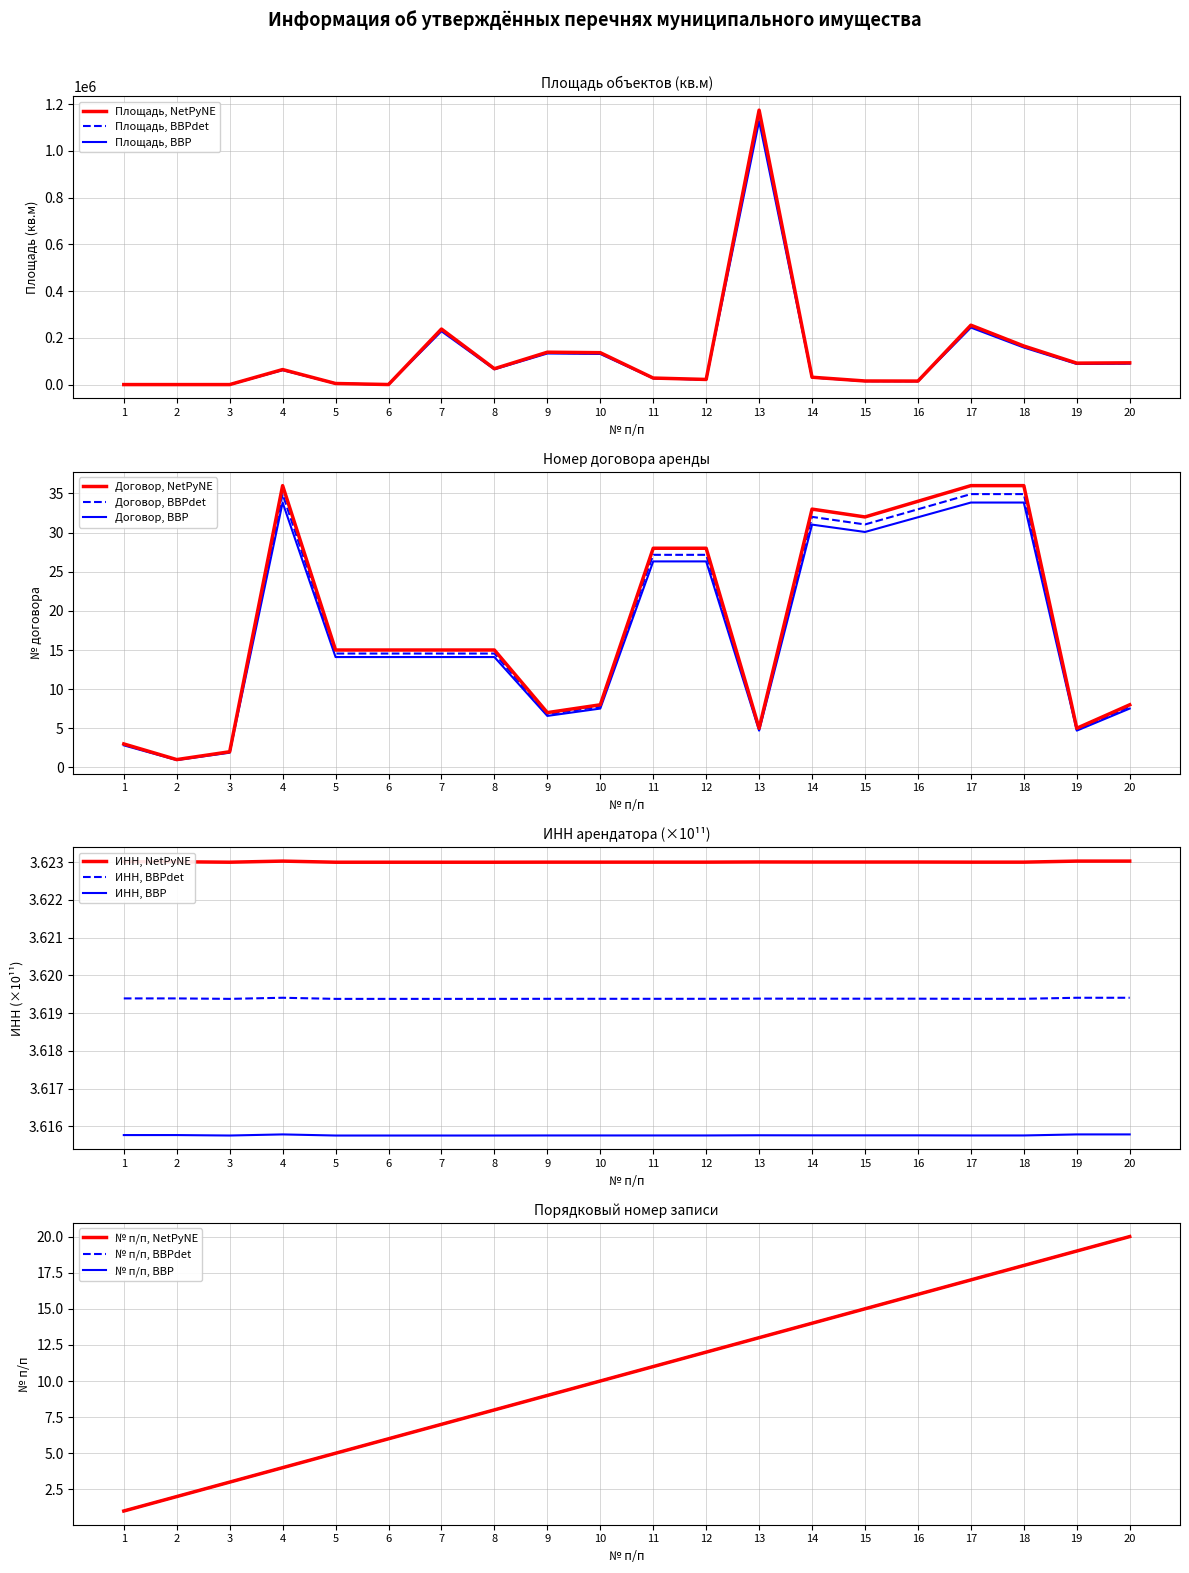

Reading left to right, extract all data points from this chart.

area_sqm: 1=90.1	2=55.1	3=75.1	4=61811.5	5=4495.7	6=300.5	7=228245.8	8=65327.0	9=133095.4	10=131079.4	11=26880.0	12=21149.8	13=1127315.5	14=30258.2	15=14828.2	16=14461.4	17=244014.7	18=158564.2	19=88169.3	20=89409.6
contract_number: 1=3.0	2=1.0	3=2.0	4=36.0	5=15.0	6=15.0	7=15.0	8=15.0	9=7.0	10=8.0	11=28.0	12=28.0	13=5.0	14=33.0	15=32.0	16=34.0	17=36.0	18=36.0	19=5.0	20=8.0
INN: 1=3.6	2=3.6	3=3.6	4=3.6	5=3.6	6=3.6	7=3.6	8=3.6	9=3.6	10=3.6	11=3.6	12=3.6	13=3.6	14=3.6	15=3.6	16=3.6	17=3.6	18=3.6	19=3.6	20=3.6
row_index: 1=1.0	2=2.0	3=3.0	4=4.0	5=5.0	6=6.0	7=7.0	8=8.0	9=9.0	10=10.0	11=11.0	12=12.0	13=13.0	14=14.0	15=15.0	16=16.0	17=17.0	18=18.0	19=19.0	20=20.0